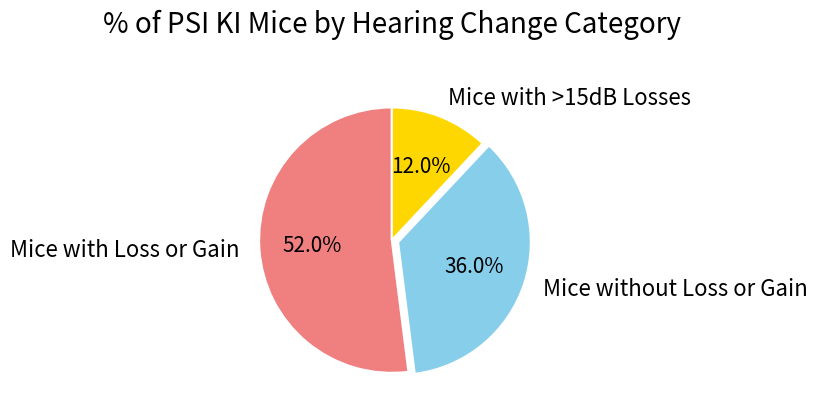

What portion of the pie excludes Mice without Loss or Gain?

64.0%